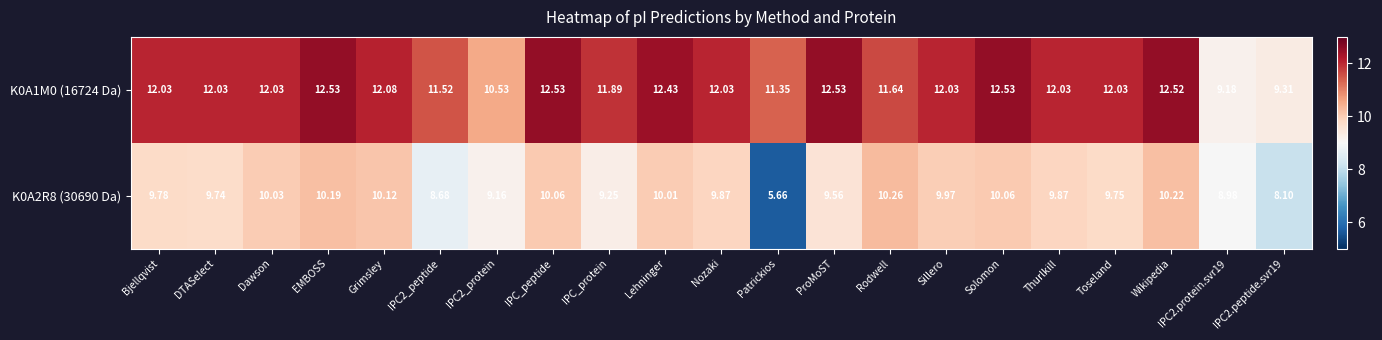

At which label does K0A2R8 (30690 Da) first exceed 9?

Bjellqvist